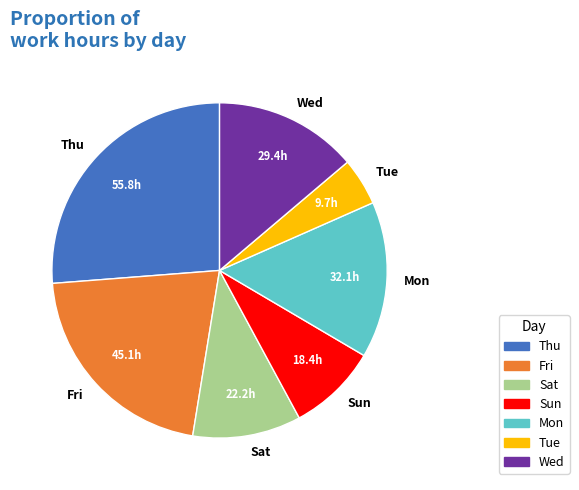

Rank the categories by value from lowest to highest.

Tue, Sun, Sat, Wed, Mon, Fri, Thu